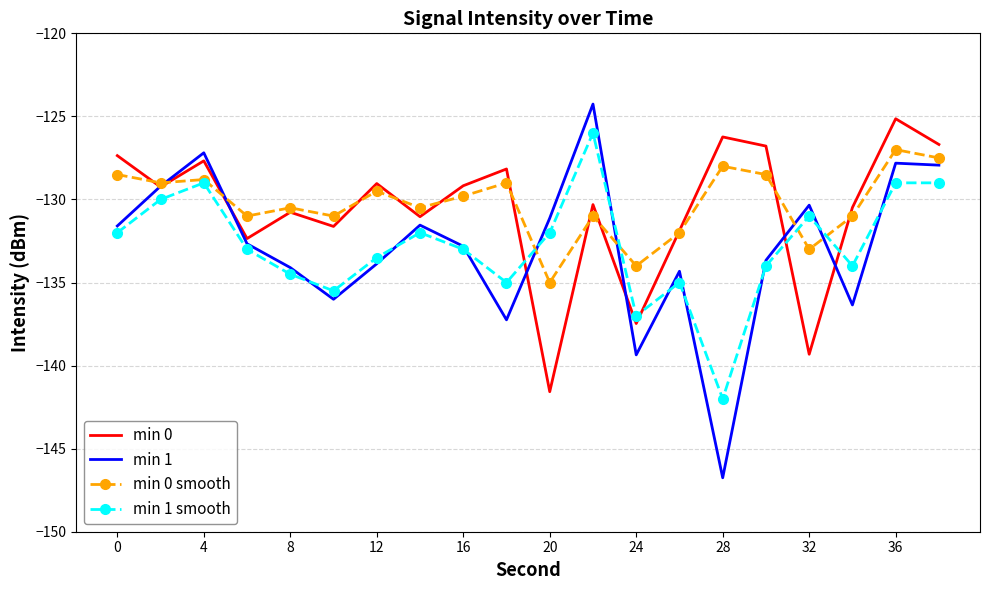

Which series has the largest range (max minus min)?

min 1